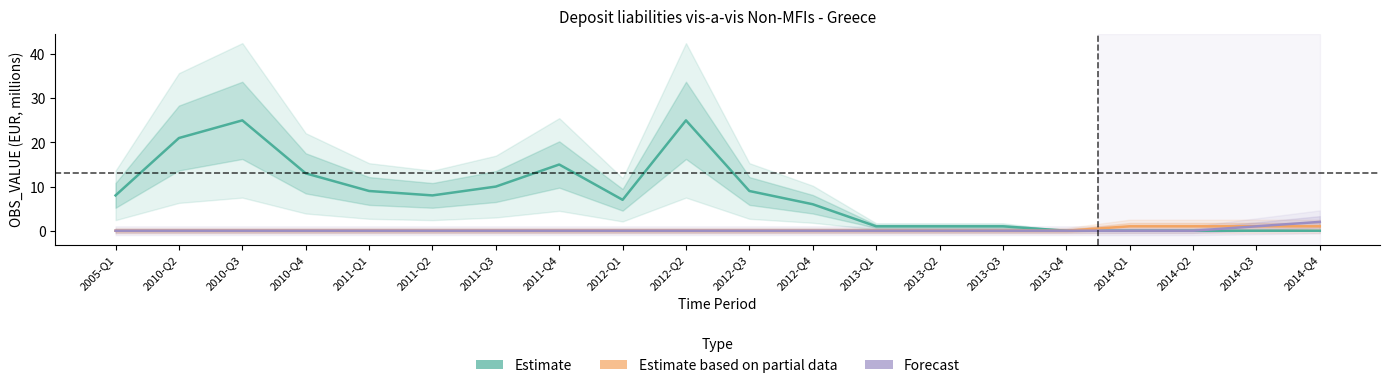

What position from the left is 2012-Q1?

9